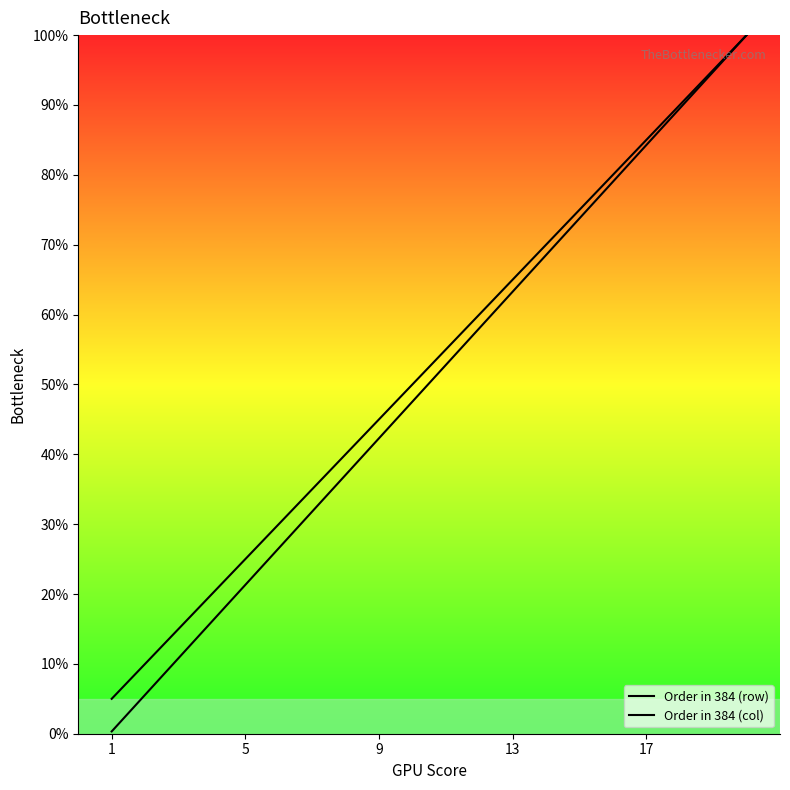

At how many categories does at least one series exceed 30?

14